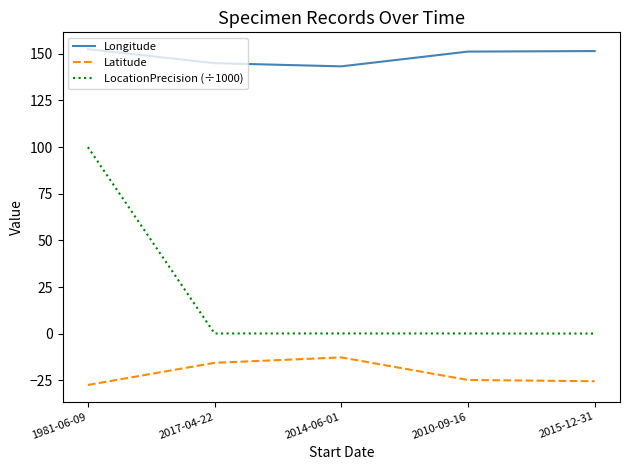

What are all the series names shown in the legend?

Longitude, Latitude, LocationPrecision (÷1000)